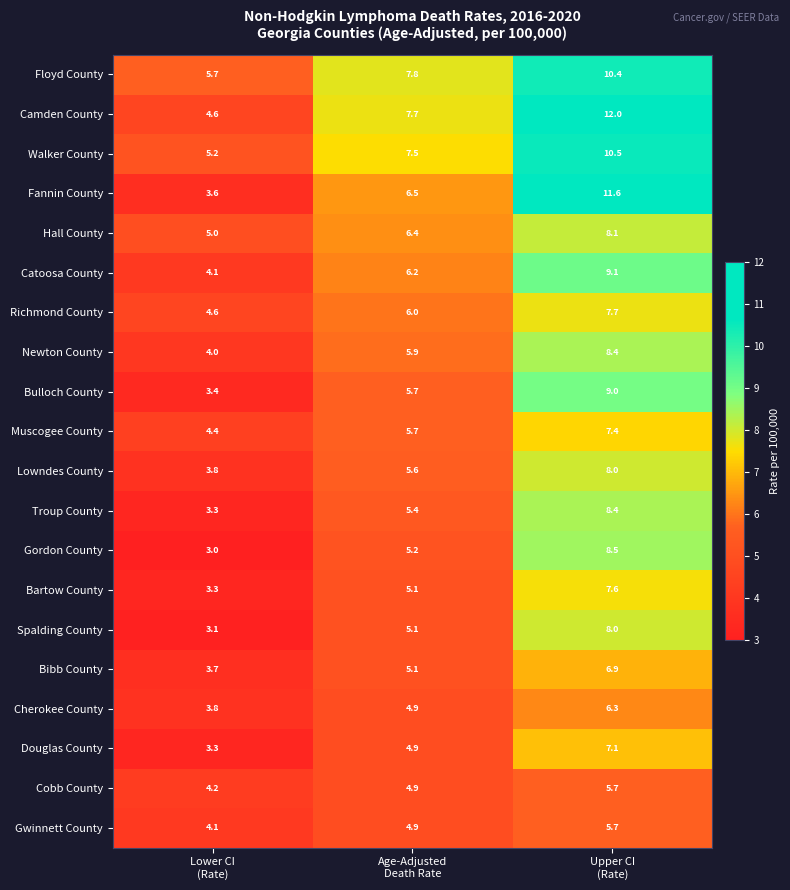

What is the greatest value displayed?

12.0